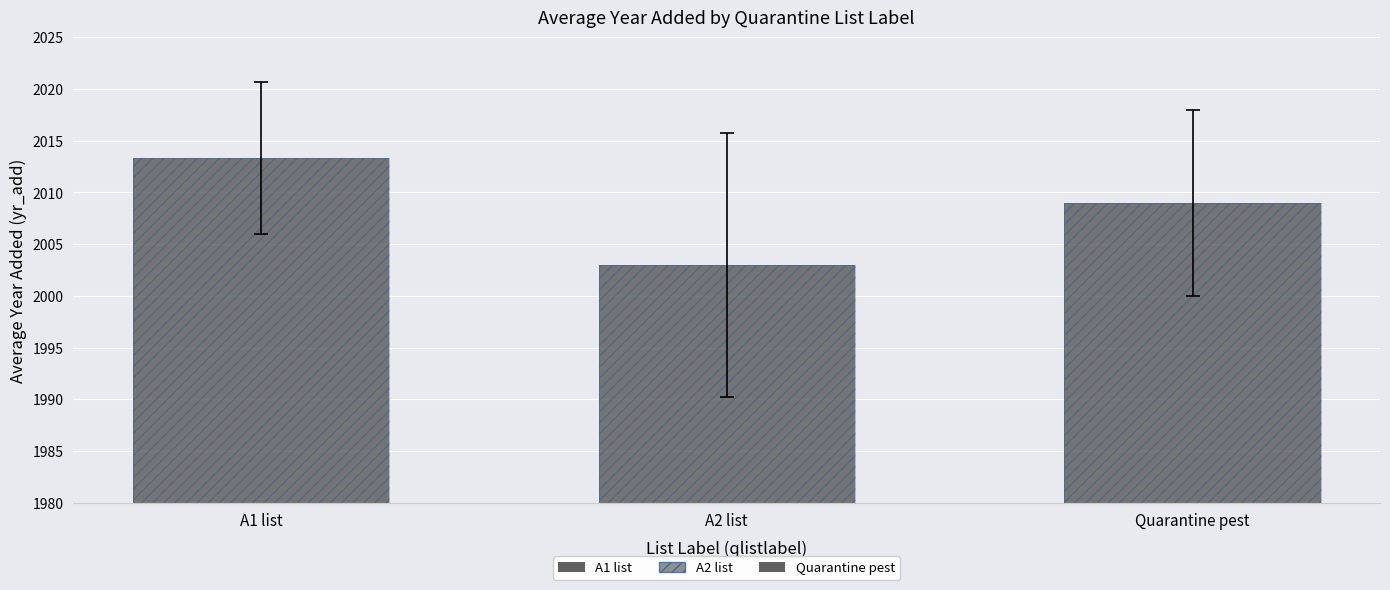

True or false: the data shows 2009.0 at Quarantine pest.

True